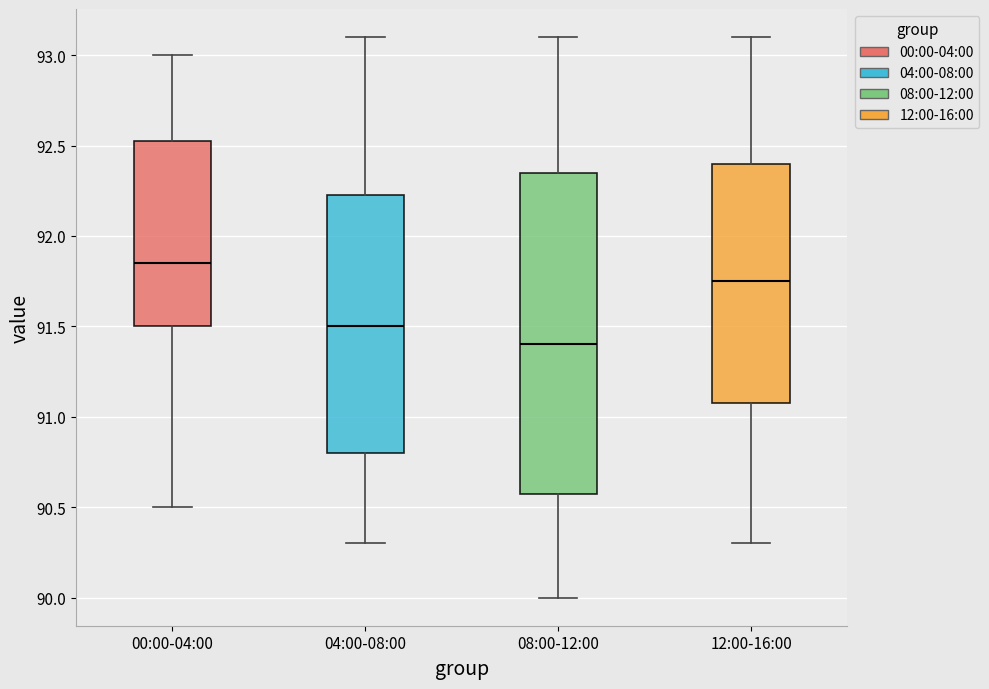

Which box is the tallest, from its lower edge to its upper edge?

08:00-12:00